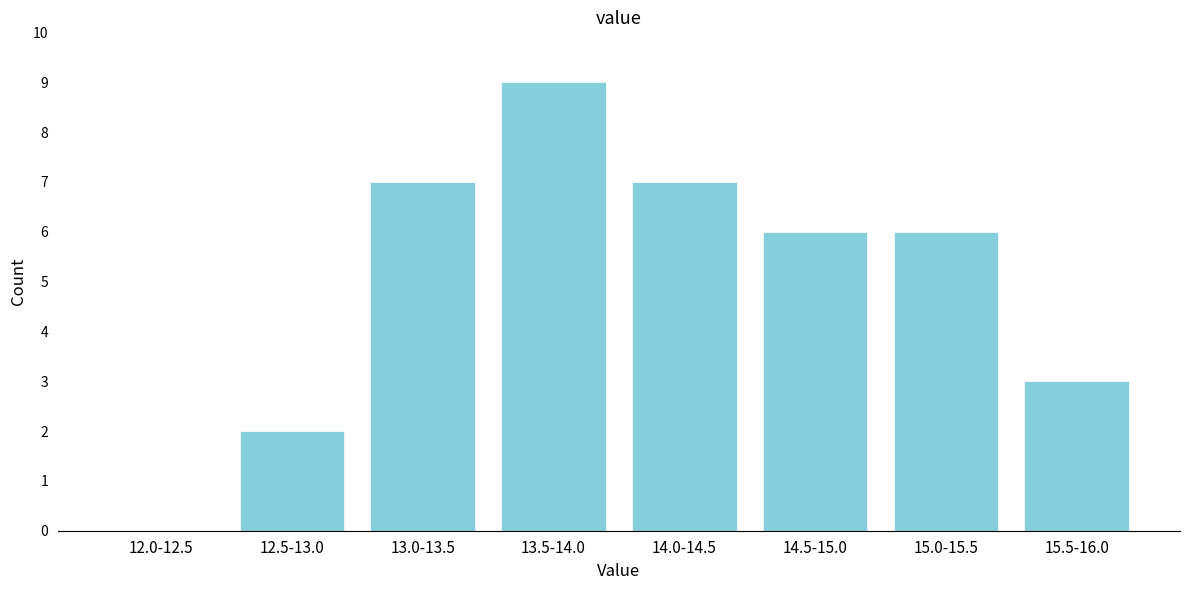

Reading left to right, what are all the values shown in this chart?

12.0-12.5=0	12.5-13.0=2	13.0-13.5=7	13.5-14.0=9	14.0-14.5=7	14.5-15.0=6	15.0-15.5=6	15.5-16.0=3